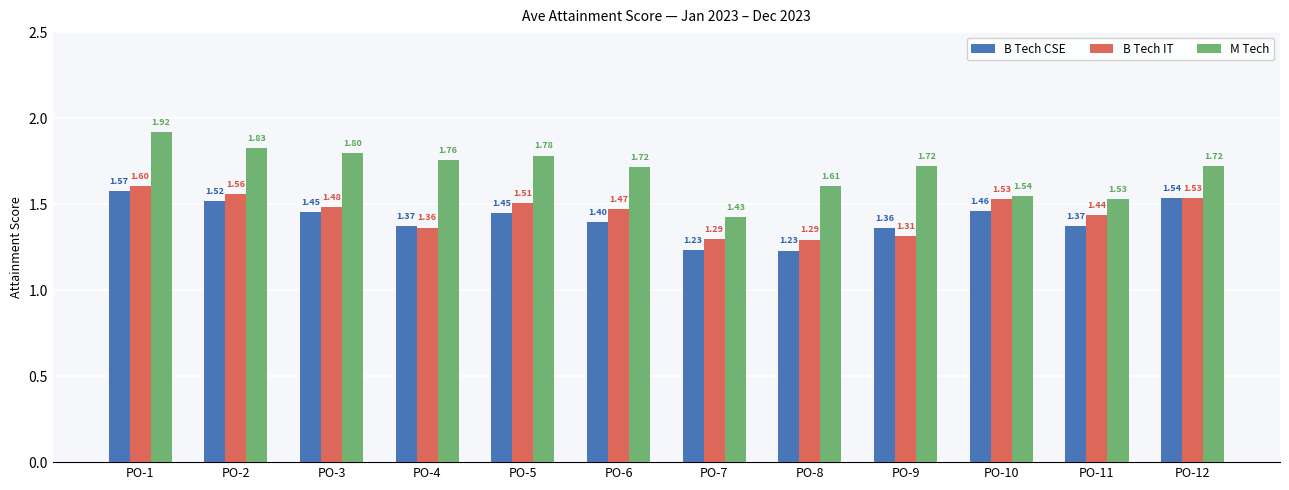

Which category has the highest value in the M Tech series?

PO-1